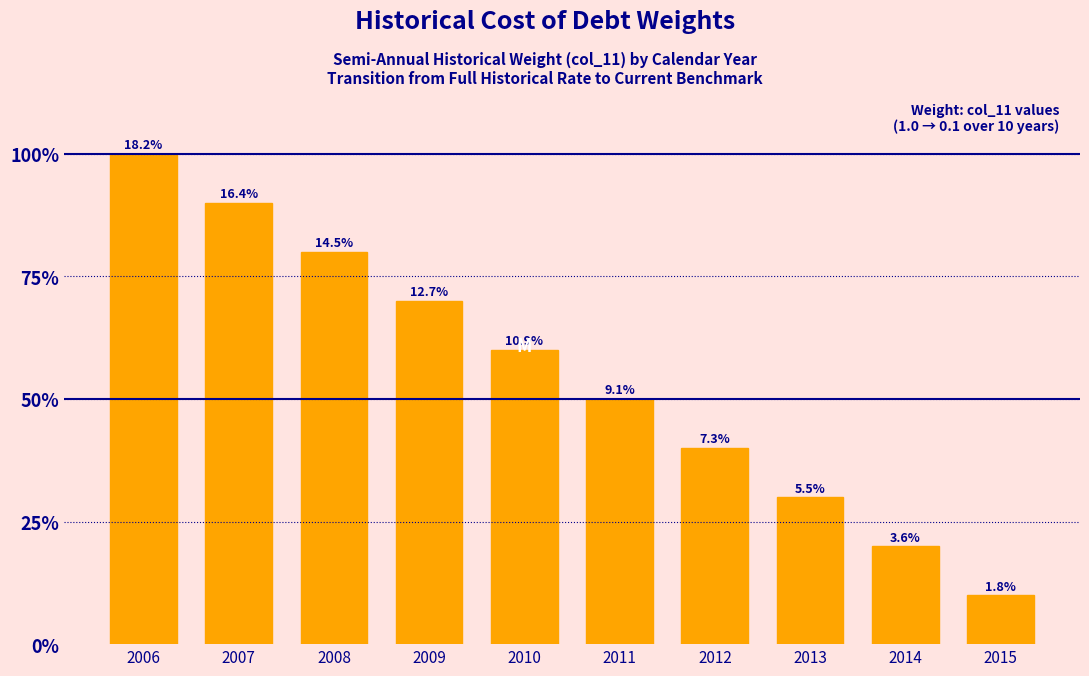

Does the chart contain any negative values?

No